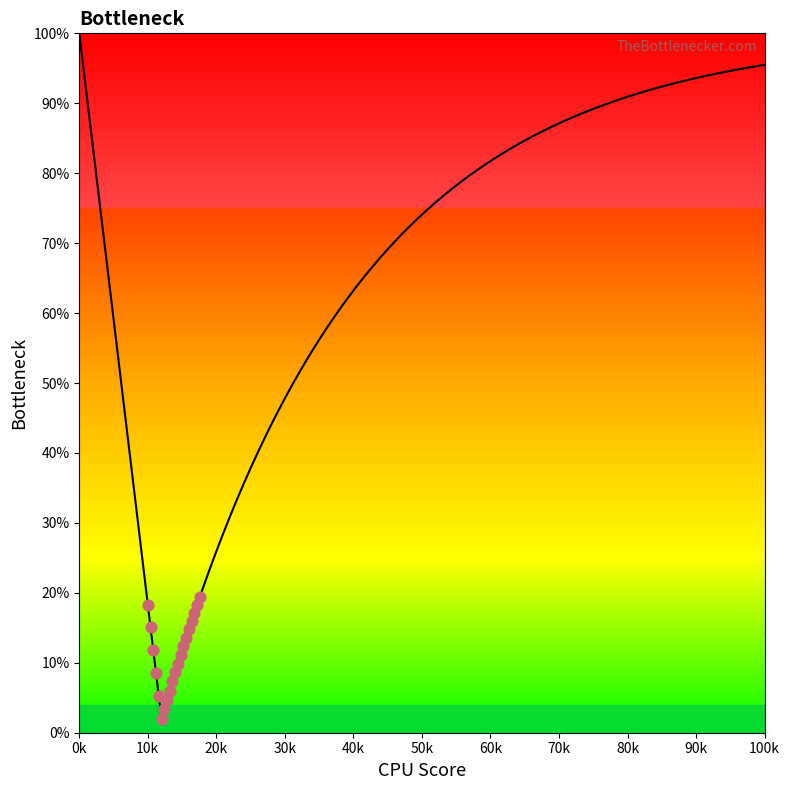

What is the range of Y values (max minus min)?

17.4